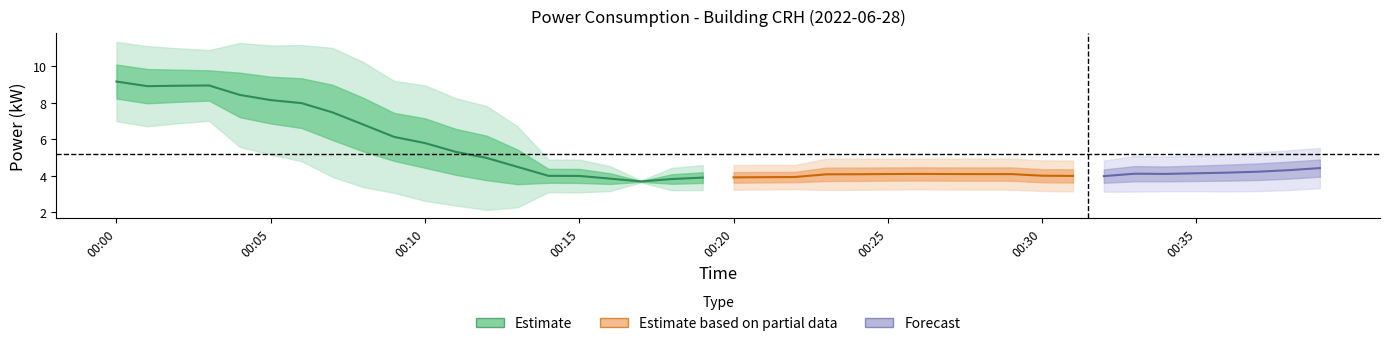

What is the smallest value displayed?

3.6